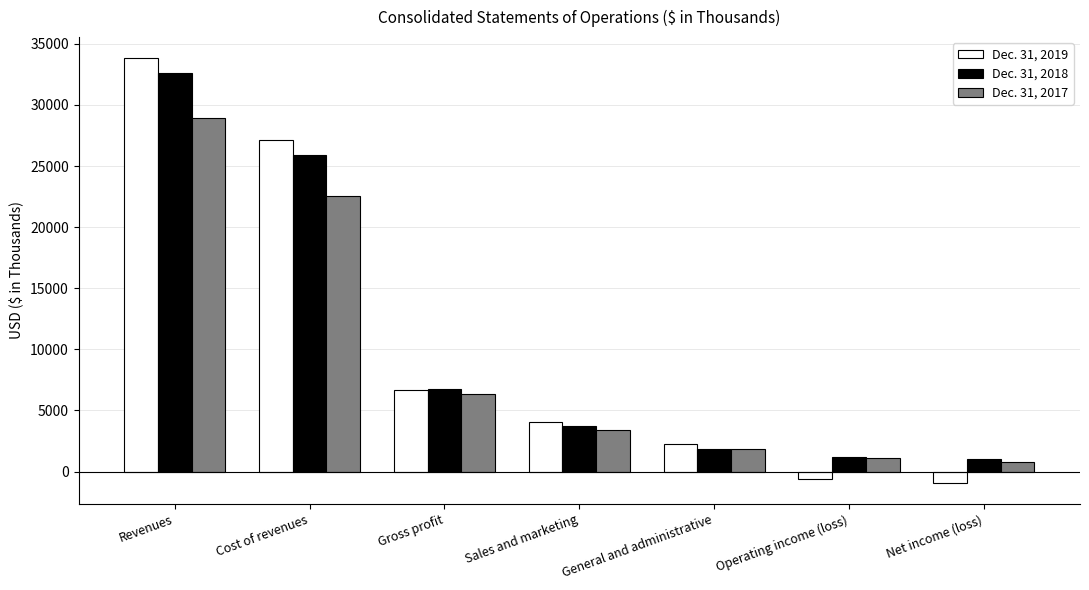

How many bars are there in total?

21